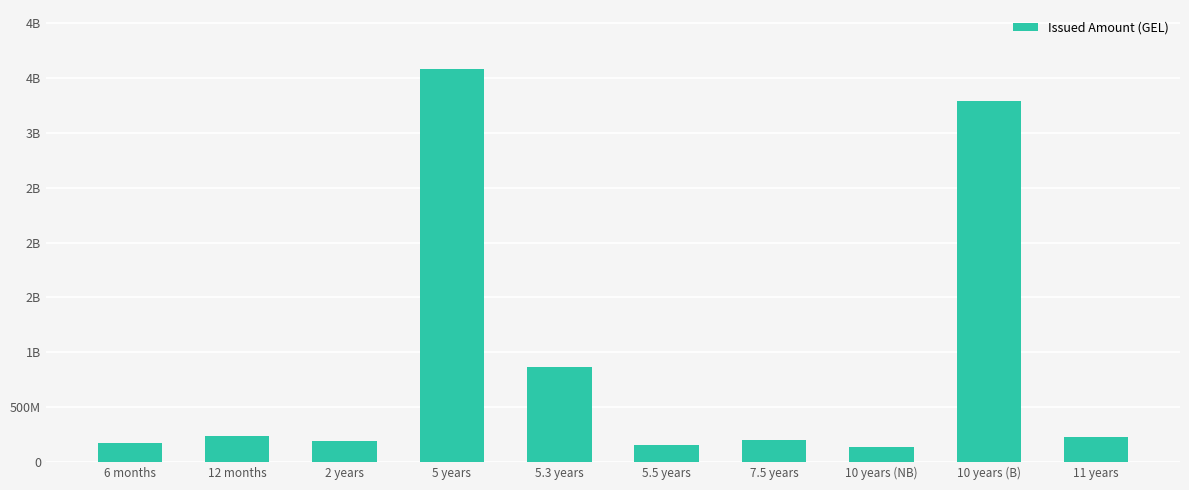

At which category does the chart reach its minimum across all series?

10 years (NB)